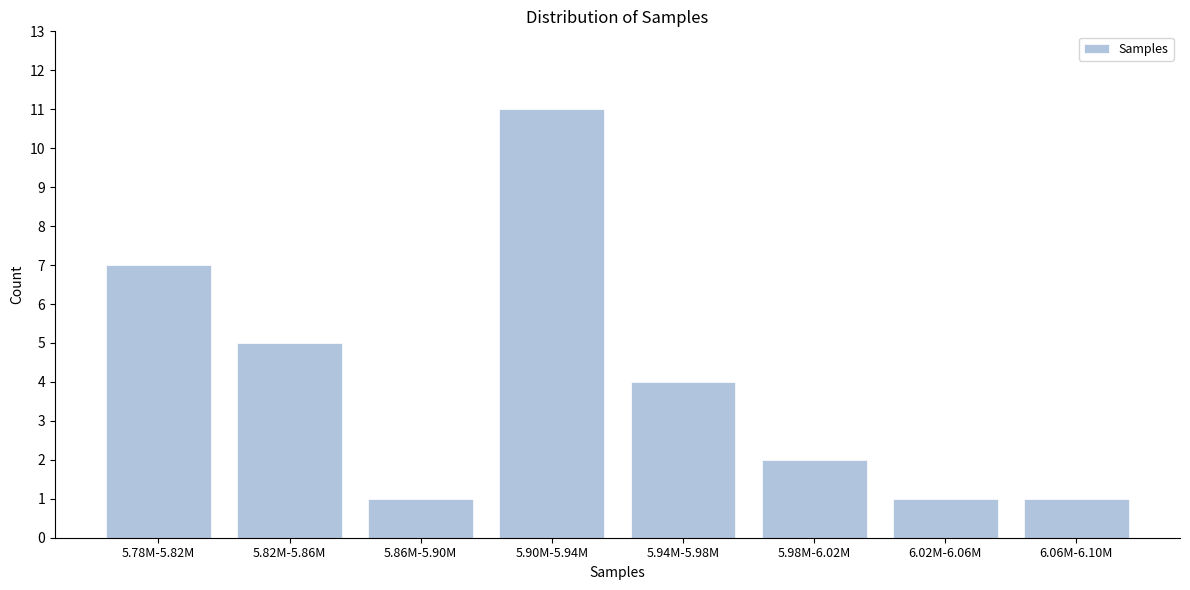

Reading right to left, extract all data points from this chart.

6.06M-6.10M=1	6.02M-6.06M=1	5.98M-6.02M=2	5.94M-5.98M=4	5.90M-5.94M=11	5.86M-5.90M=1	5.82M-5.86M=5	5.78M-5.82M=7